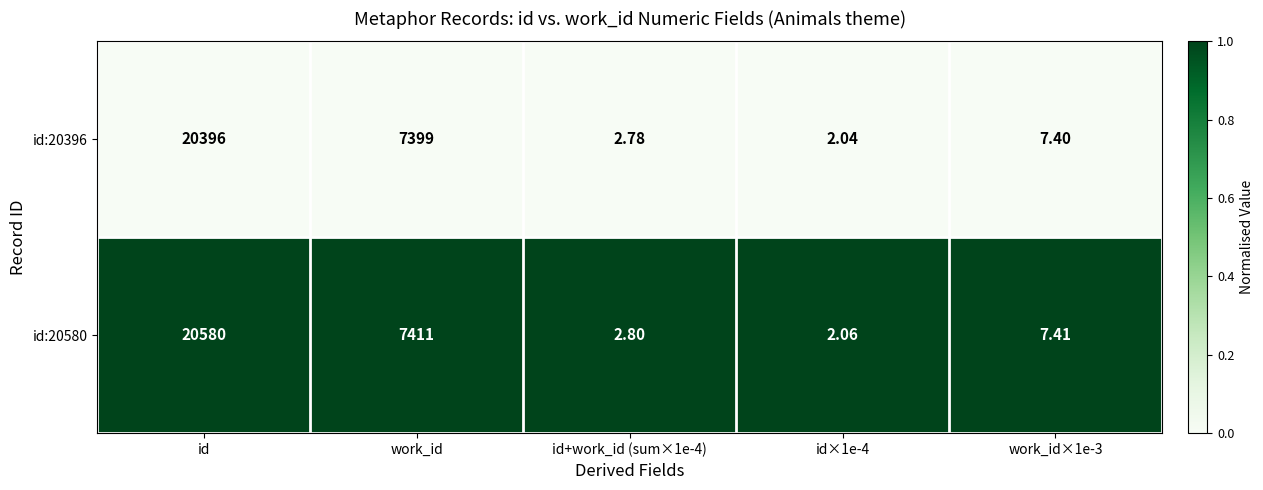

What is the total value across all series at id×1e-4?

4.1